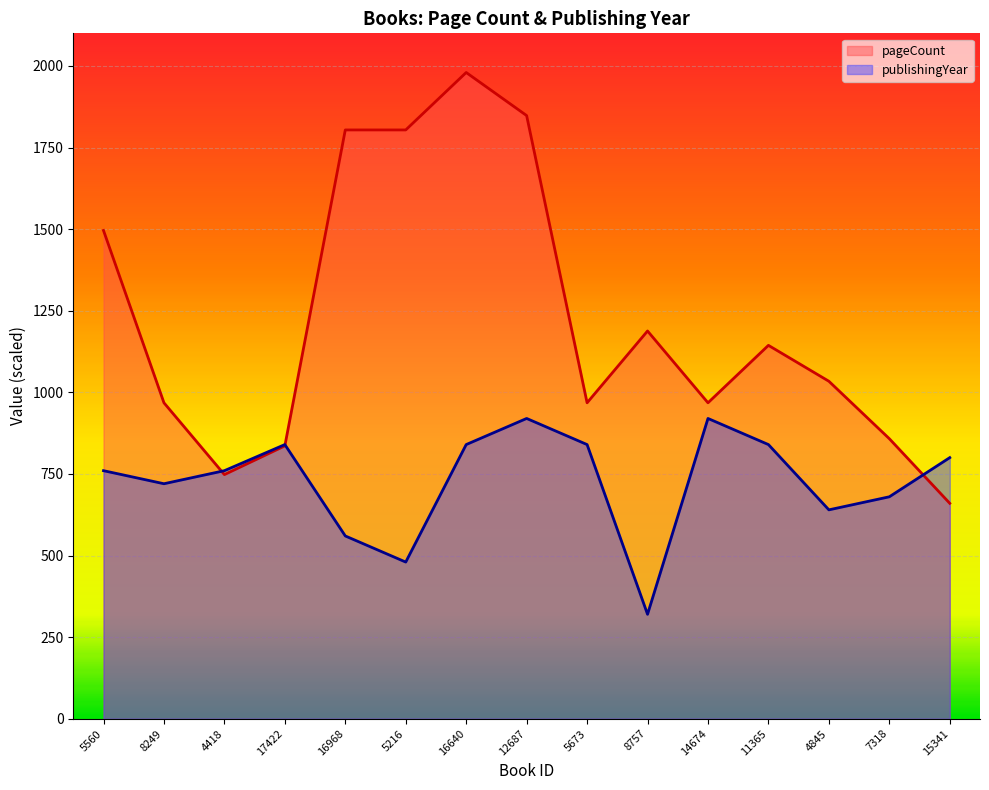

What position from the left is 4845?

13